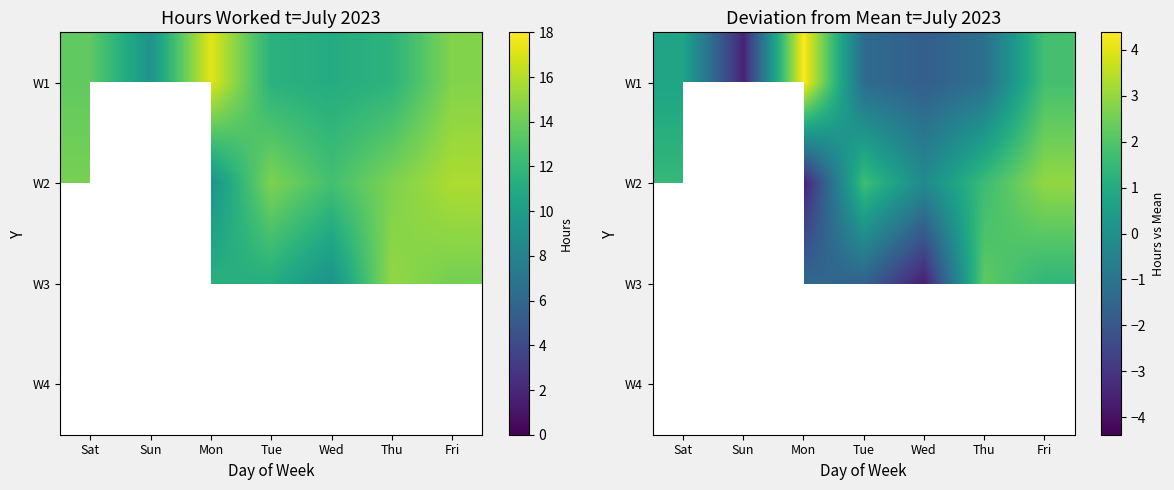

What value does the W1 series have at Mon?

4.4